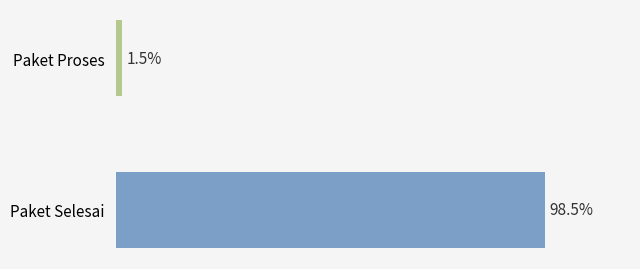

Does the chart contain any negative values?

No